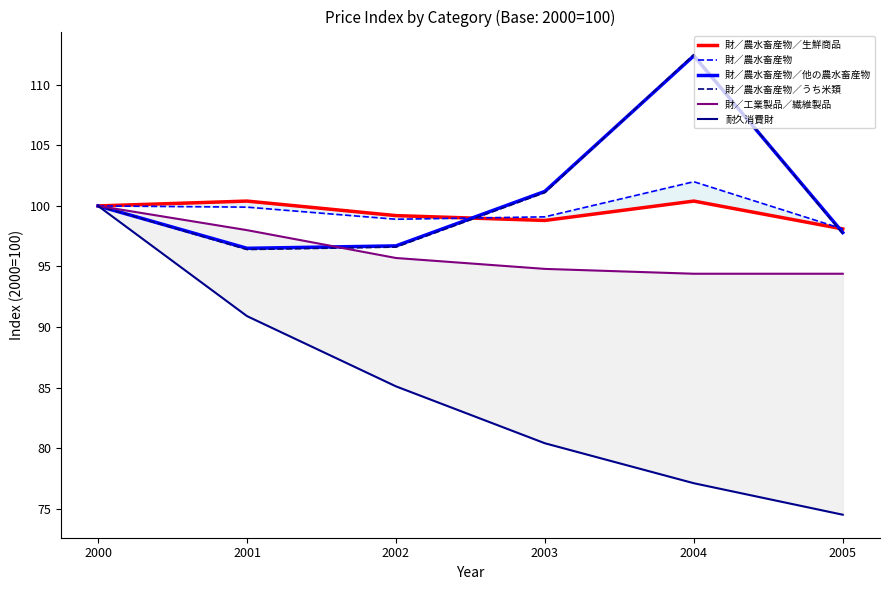

What is the sum of all 財／農水畜産物／他の農水畜産物 values?

604.6